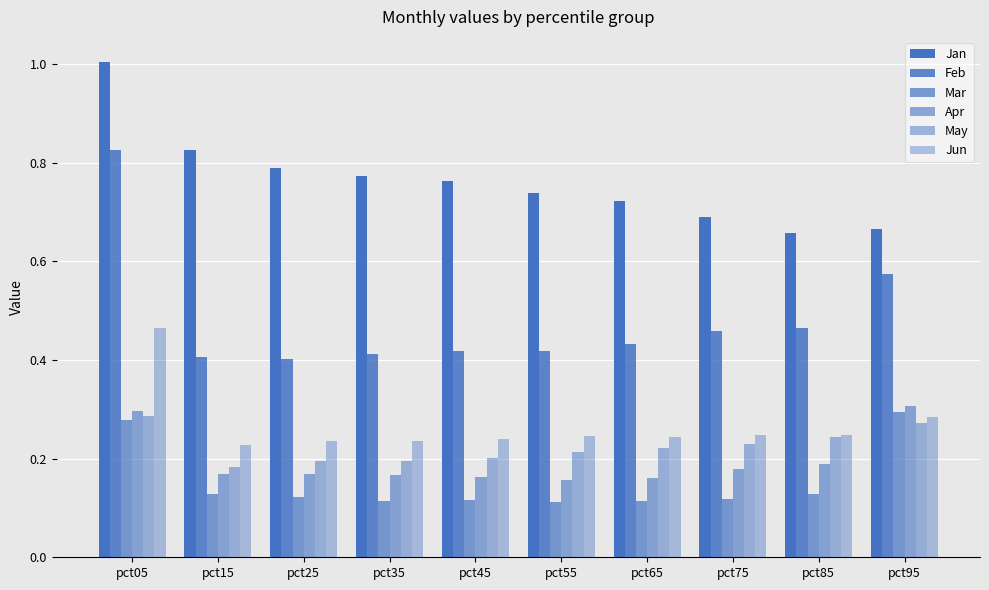

At which label does Jan reach its minimum?

pct85